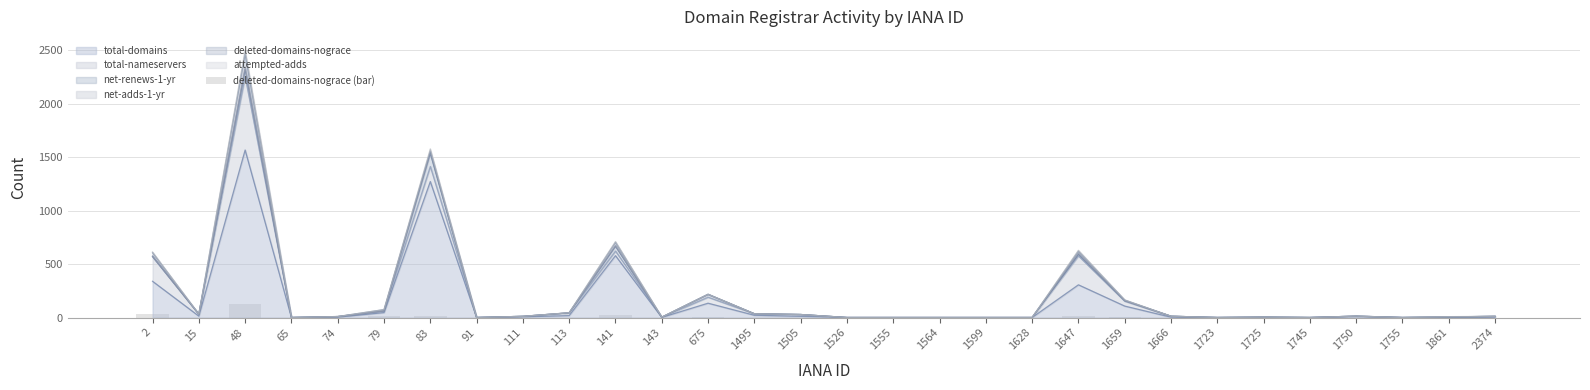

What is the highest value of the total-domains series?

1568